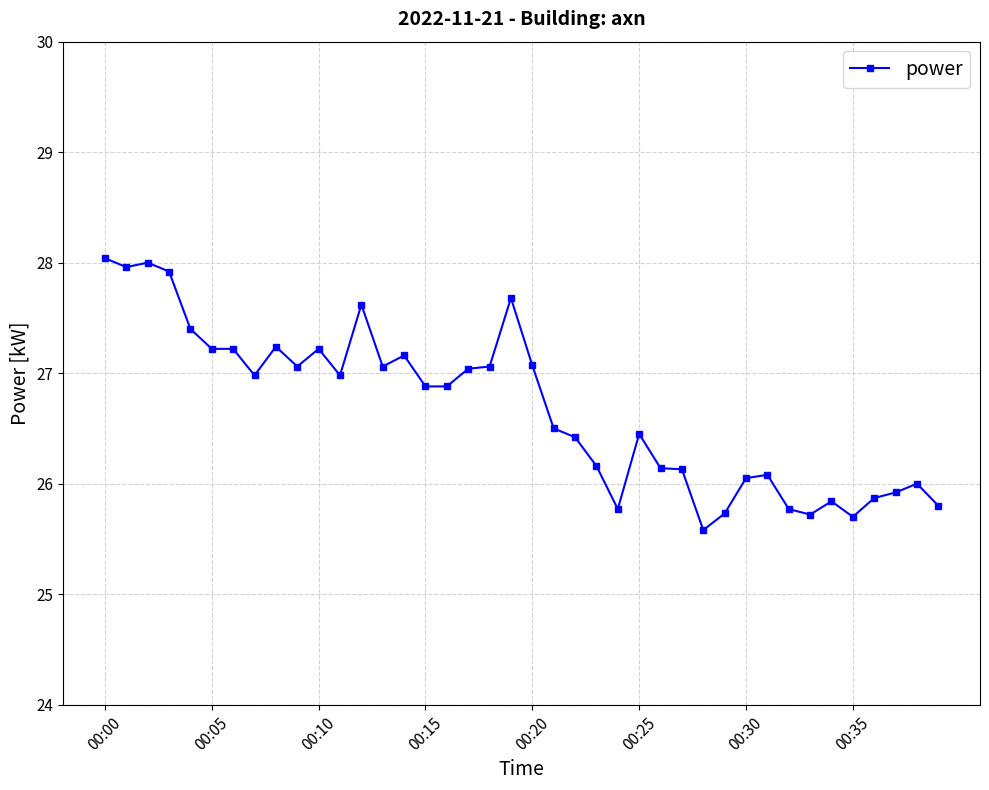

What is the maximum value shown in the chart?

28.0